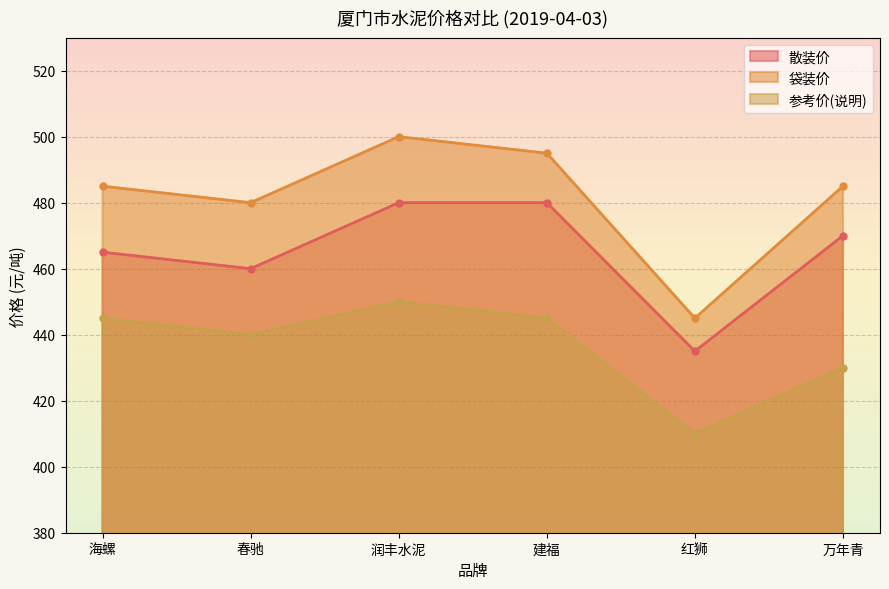

At which category does 袋装价 reach its first local peak?

润丰水泥